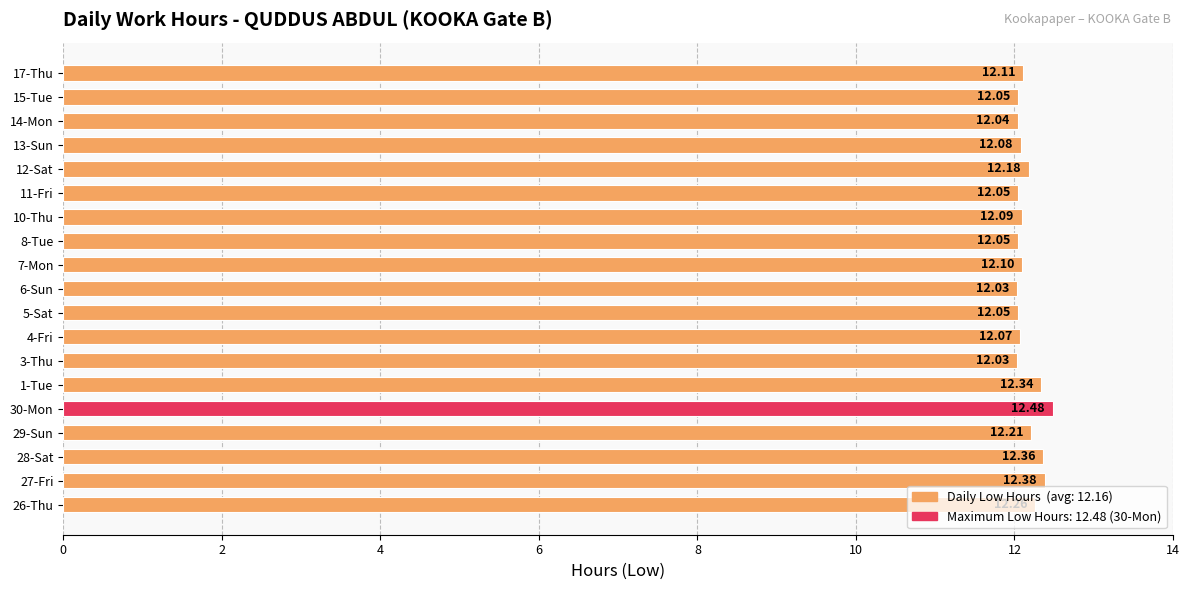

What is the sum of all values?

231.0